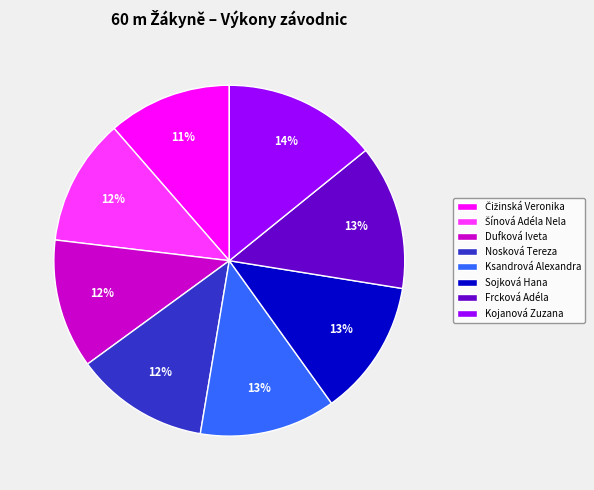

How many segments does this pie chart have?

8